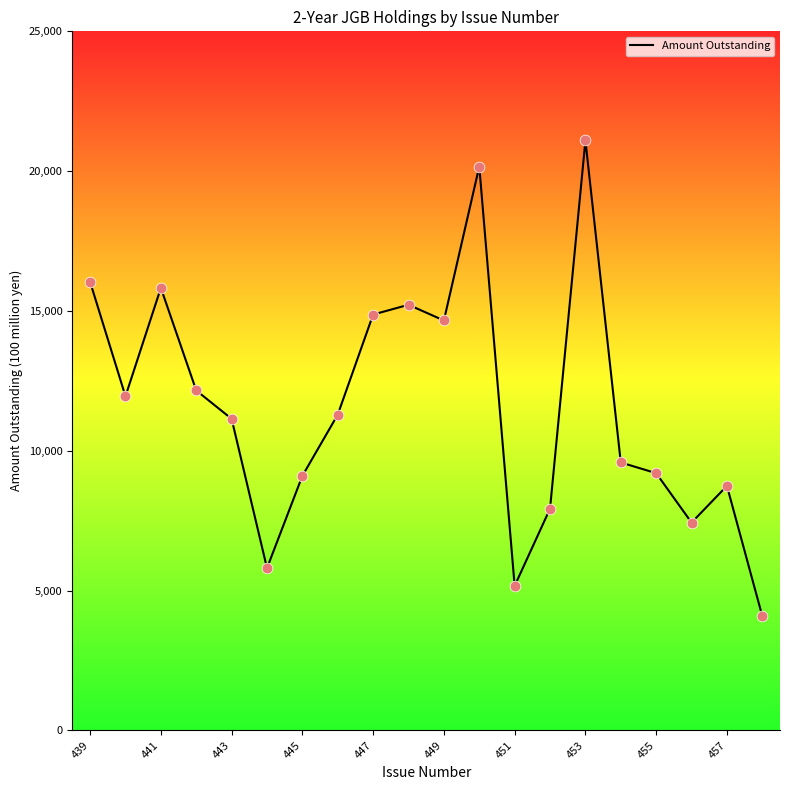

What is the maximum value shown in the chart?

21096